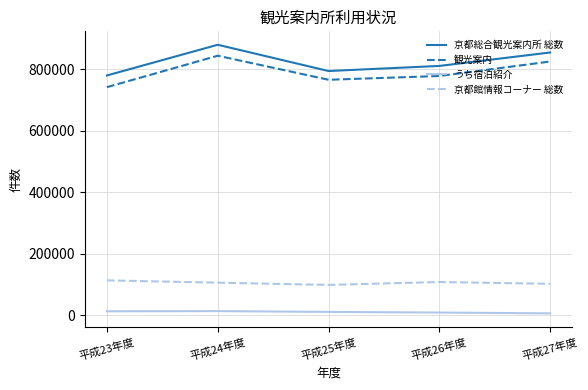

True or false: 京都総合観光案内所 総数 and 観光案内 cross at least once.

False